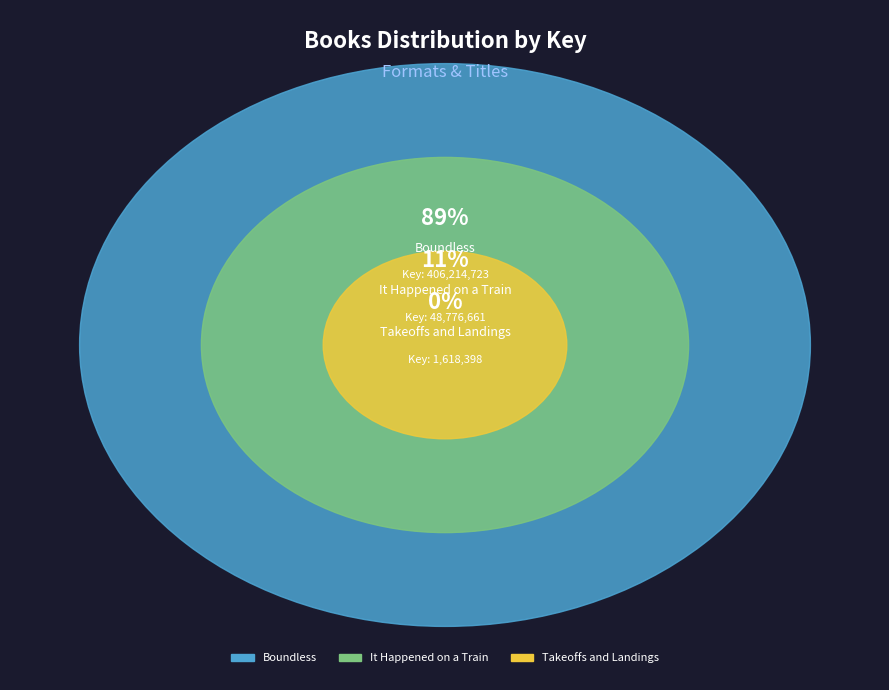

Rank the categories by value from lowest to highest.

Takeoffs and Landings, It Happened on a Train, Boundless